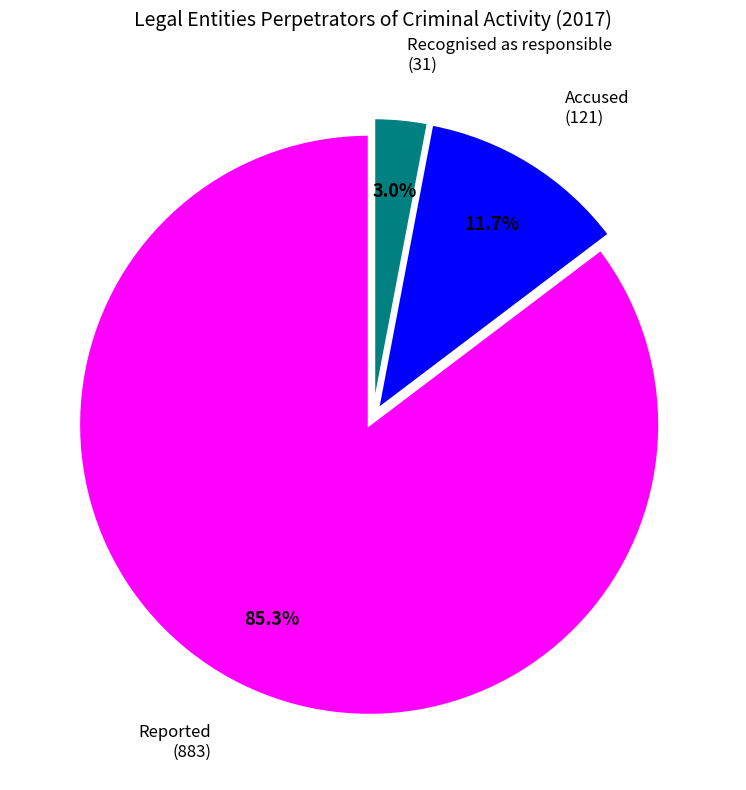

Is there any slice that represents more than half of the pie?

Yes